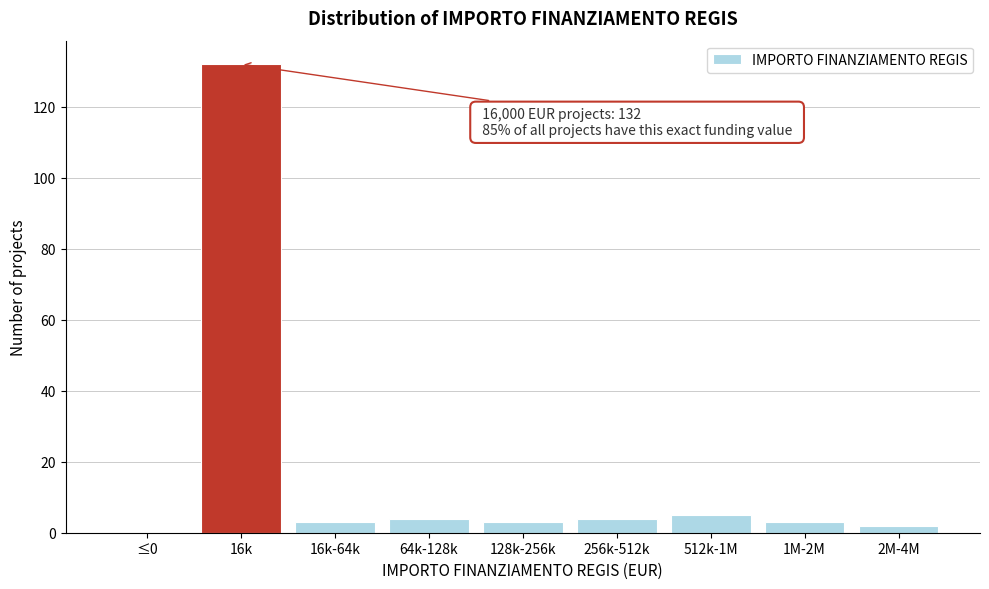

Reading left to right, extract all data points from this chart.

≤0=0	16k=132	16k-64k=3	64k-128k=4	128k-256k=3	256k-512k=4	512k-1M=5	1M-2M=3	2M-4M=2